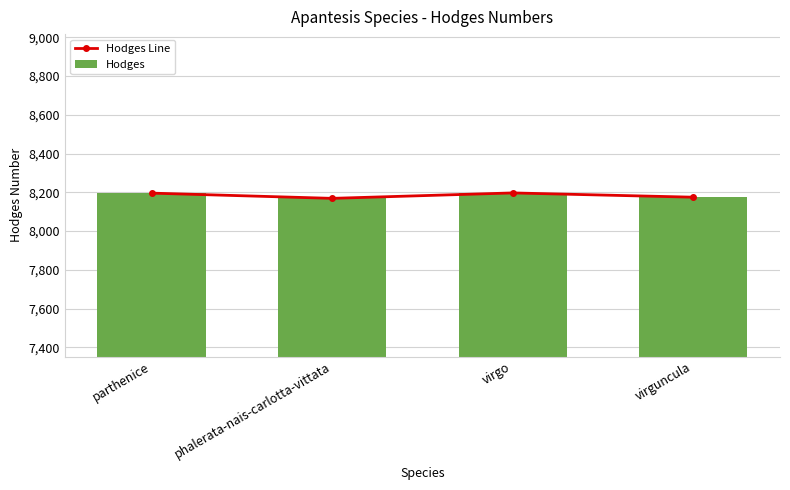

Is the value of Hodges at phalerata-nais-carlotta-vittata greater than the value of Hodges Line at virguncula?

No